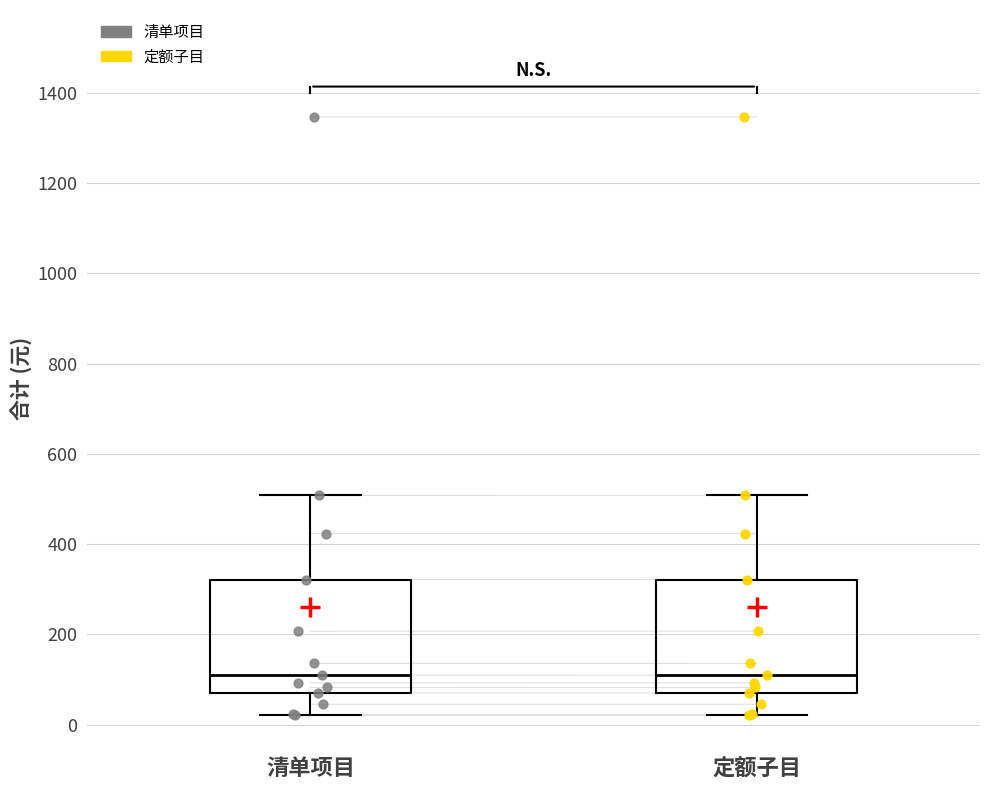

Reading left to right, transcribe this box plot: for each box, give where its median line is, the range the box spans, and where its two whiskers end, as read against the y-axis. The values are not printed on the chart, so give them approximately, as read against the axis.

清单项目: median 120, box 80 to 320, whiskers 20 to 500
定额子目: median 100, box 80 to 320, whiskers 20 to 500